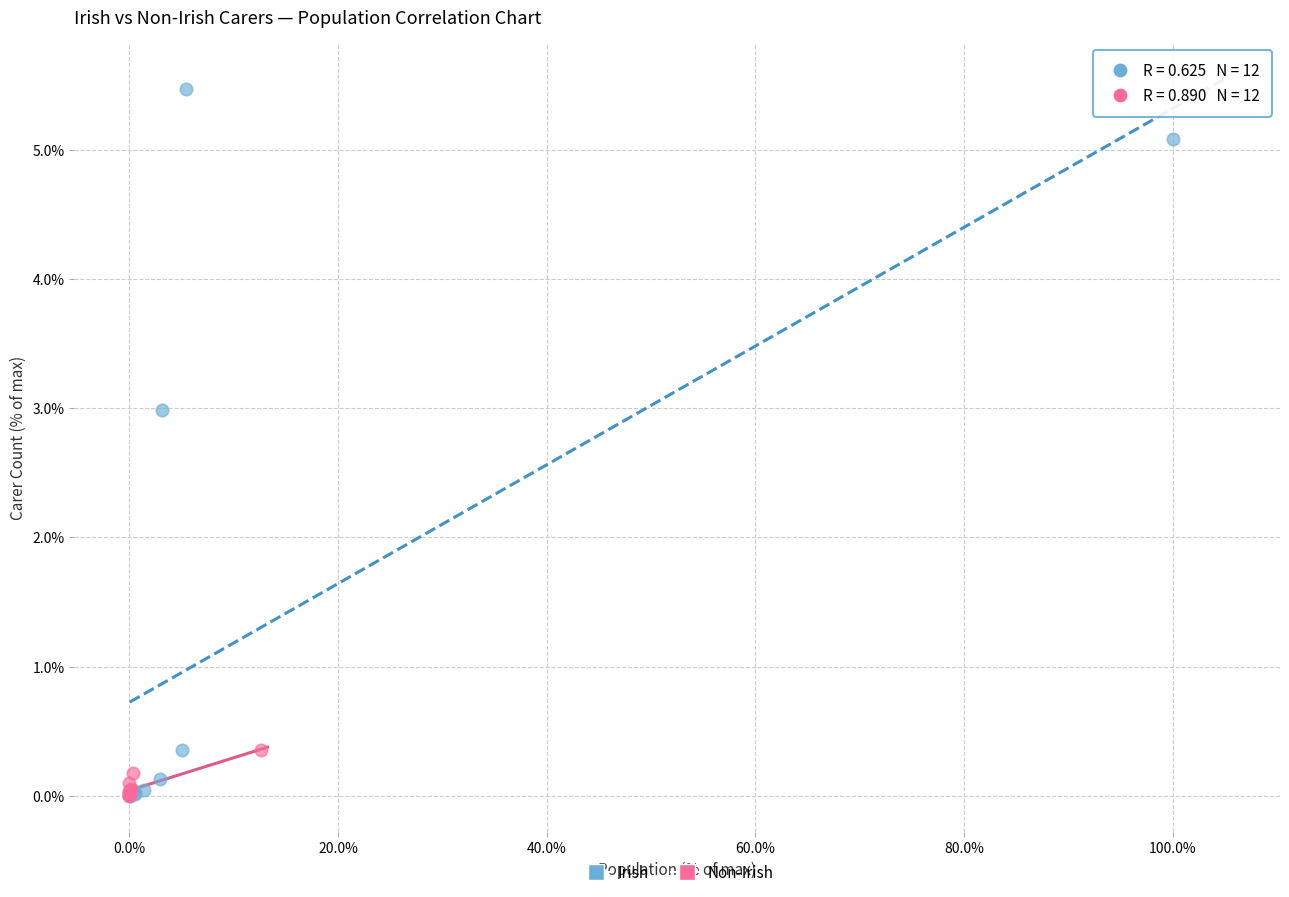

Which series has the widest spread of Y values?

Irish